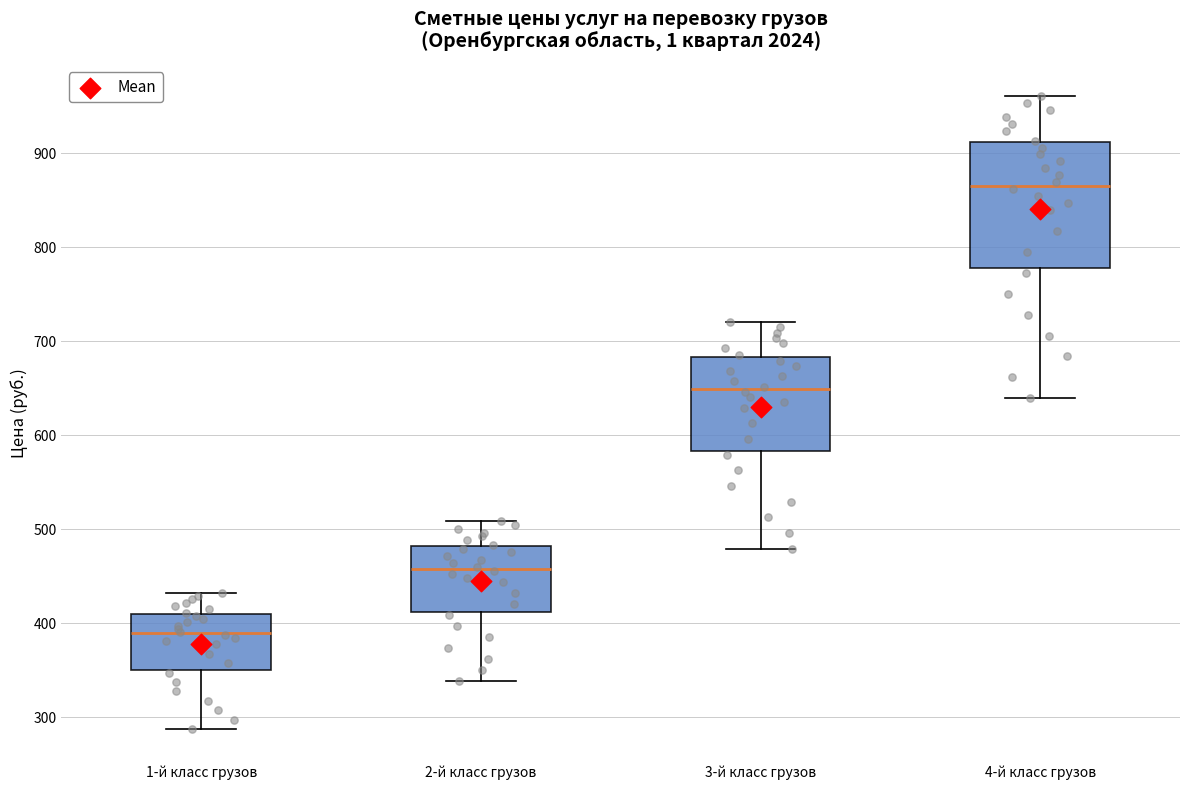

Reading left to right, read every box against the y-axis: the position of its median line, the range the box covers, and the ends of its whiskers. The values are not printed on the chart, so give them approximately, as read against the axis.

1-й класс грузов: median 390, box 350 to 410, whiskers 290 to 430
2-й класс грузов: median 460, box 410 to 480, whiskers 340 to 510
3-й класс грузов: median 650, box 580 to 680, whiskers 480 to 720
4-й класс грузов: median 870, box 780 to 910, whiskers 640 to 960